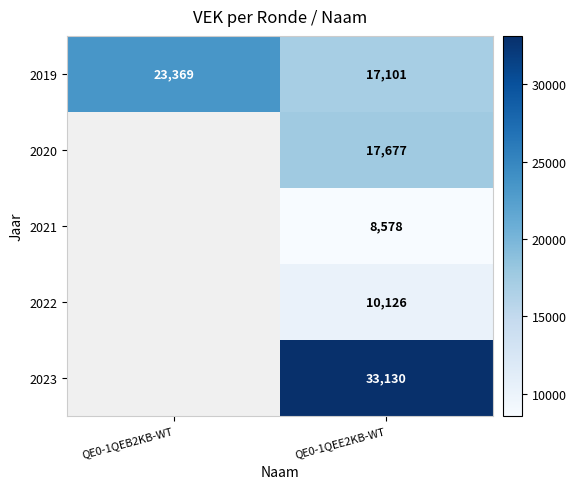

Rank the series at QE0-1QEE2KB-WT from highest to lowest value.

2023, 2020, 2019, 2022, 2021